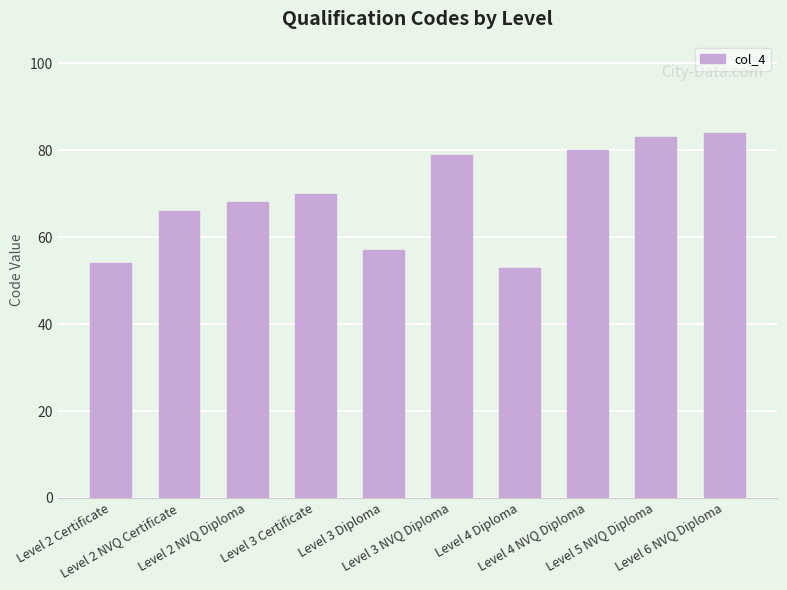

What is the sum of the values at Level 3 Diploma and Level 6 NVQ Diploma?

141